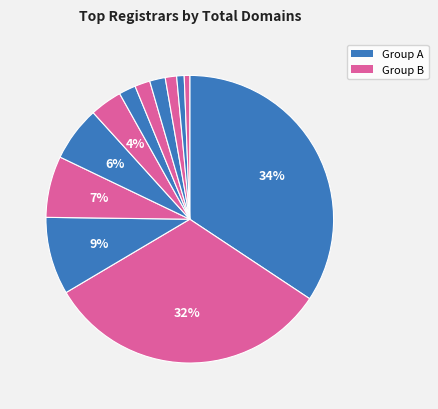

How many slices are in this pie chart?

12